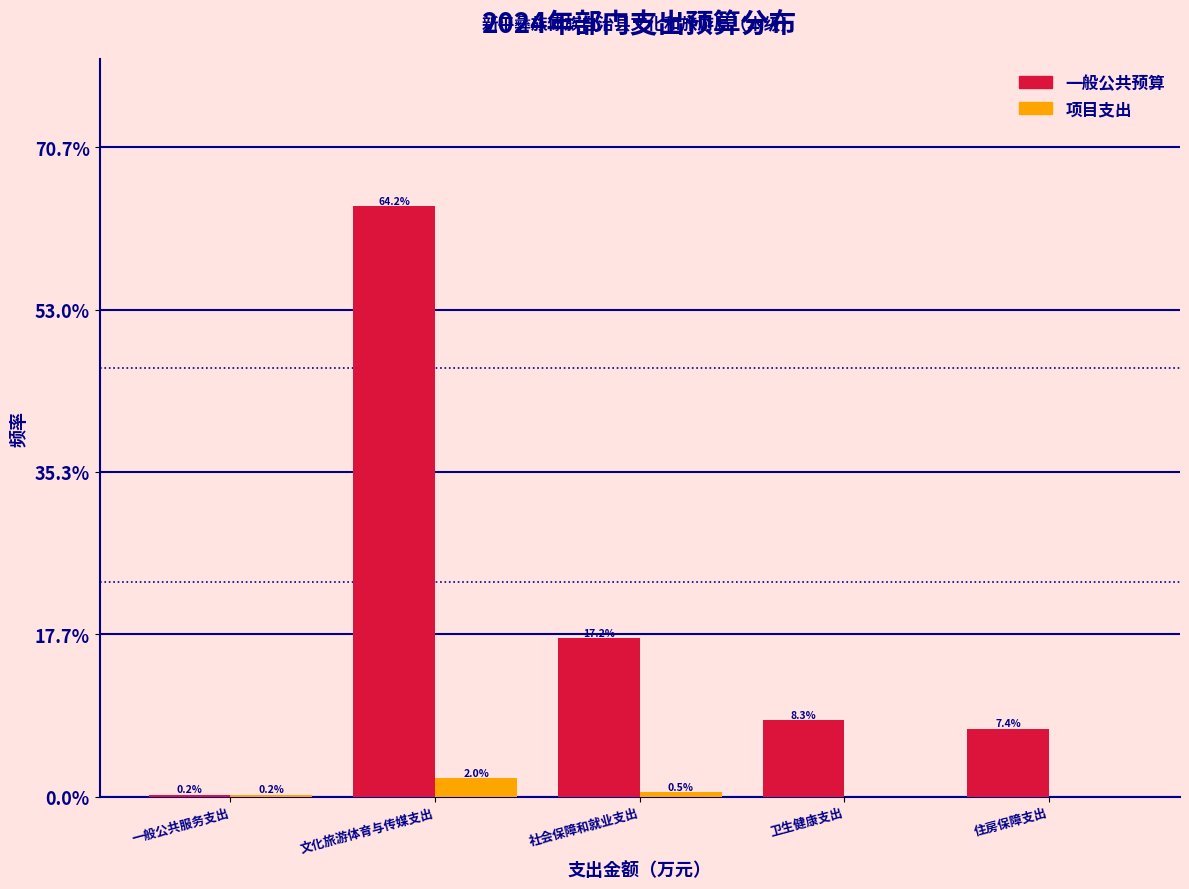

Reading right to left, what are all the values shown in this chart?

一般公共预算: 住房保障支出=7.4	卫生健康支出=8.3	社会保障和就业支出=17.2	文化旅游体育与传媒支出=64.2	一般公共服务支出=0.2
项目支出: 住房保障支出=0.0	卫生健康支出=0.0	社会保障和就业支出=0.5	文化旅游体育与传媒支出=2.0	一般公共服务支出=0.2